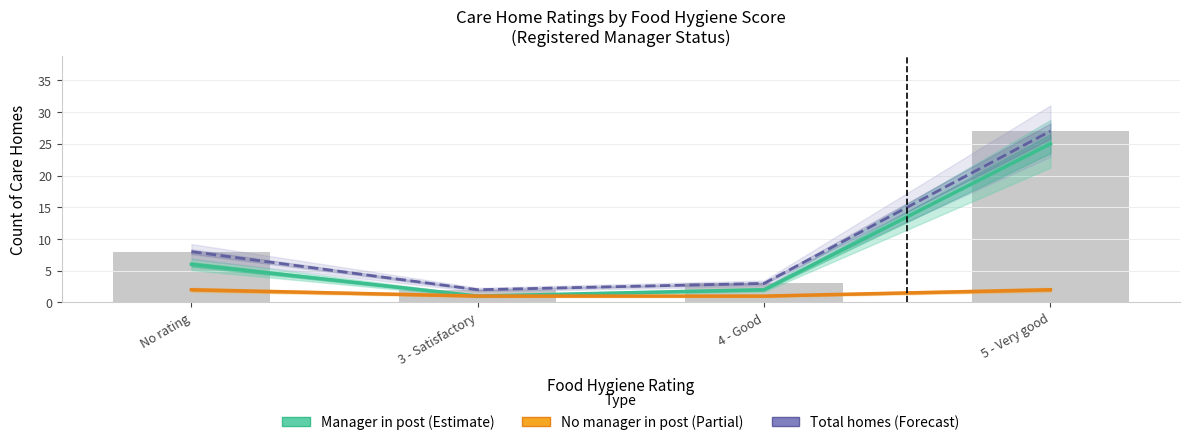

What is the total value across all series at 3 - Satisfactory?

4